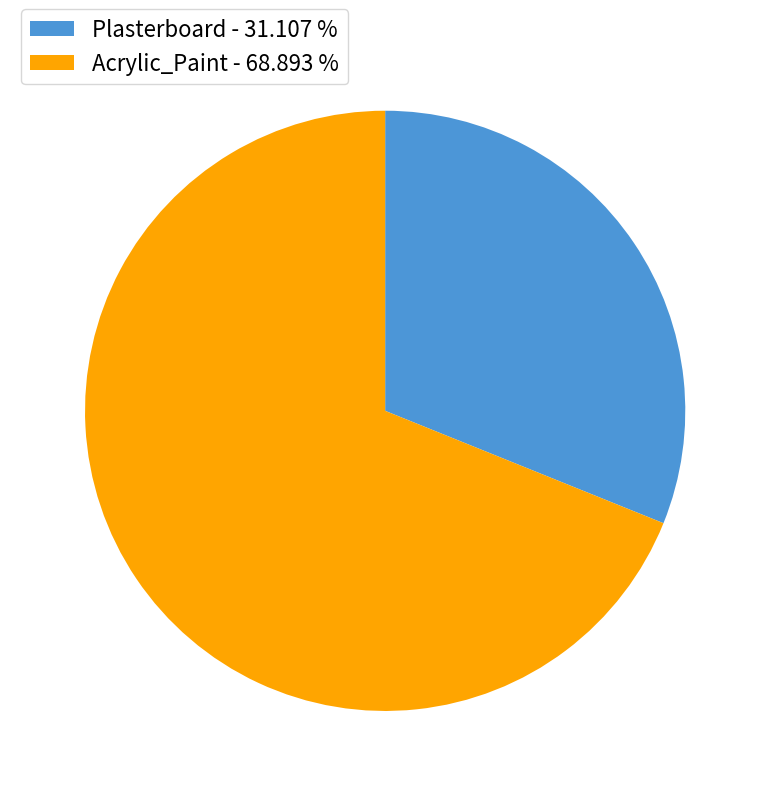

Does Acrylic_Paint - 68.893 % account for over 50% of the chart?

Yes